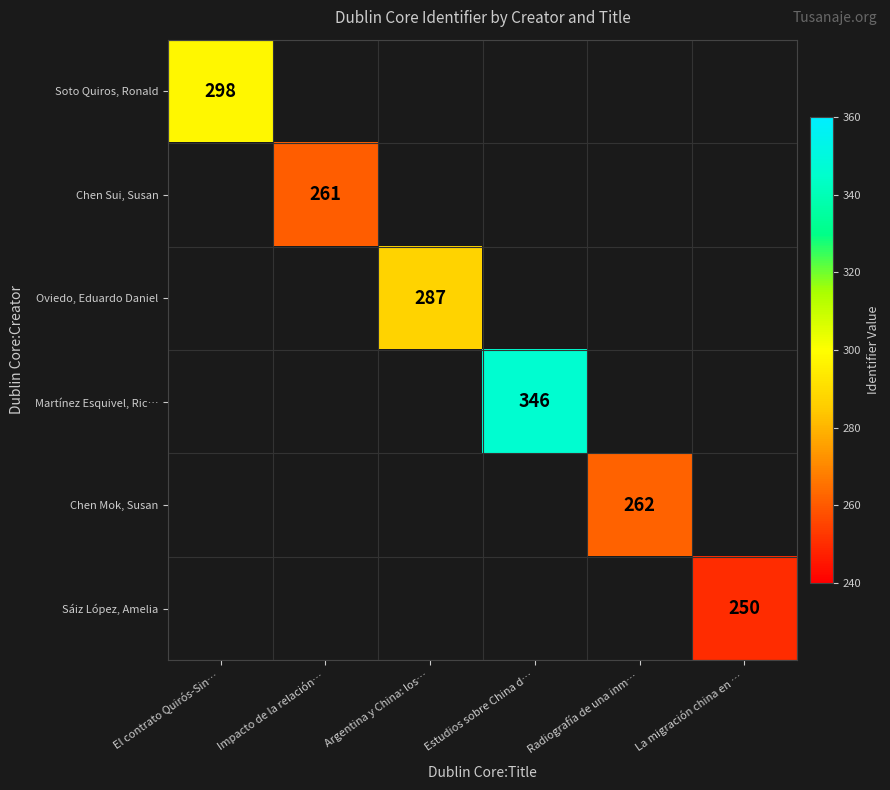

True or false: Oviedo, Eduardo Daniel has a value of 287 at Argentina y China: los….

True